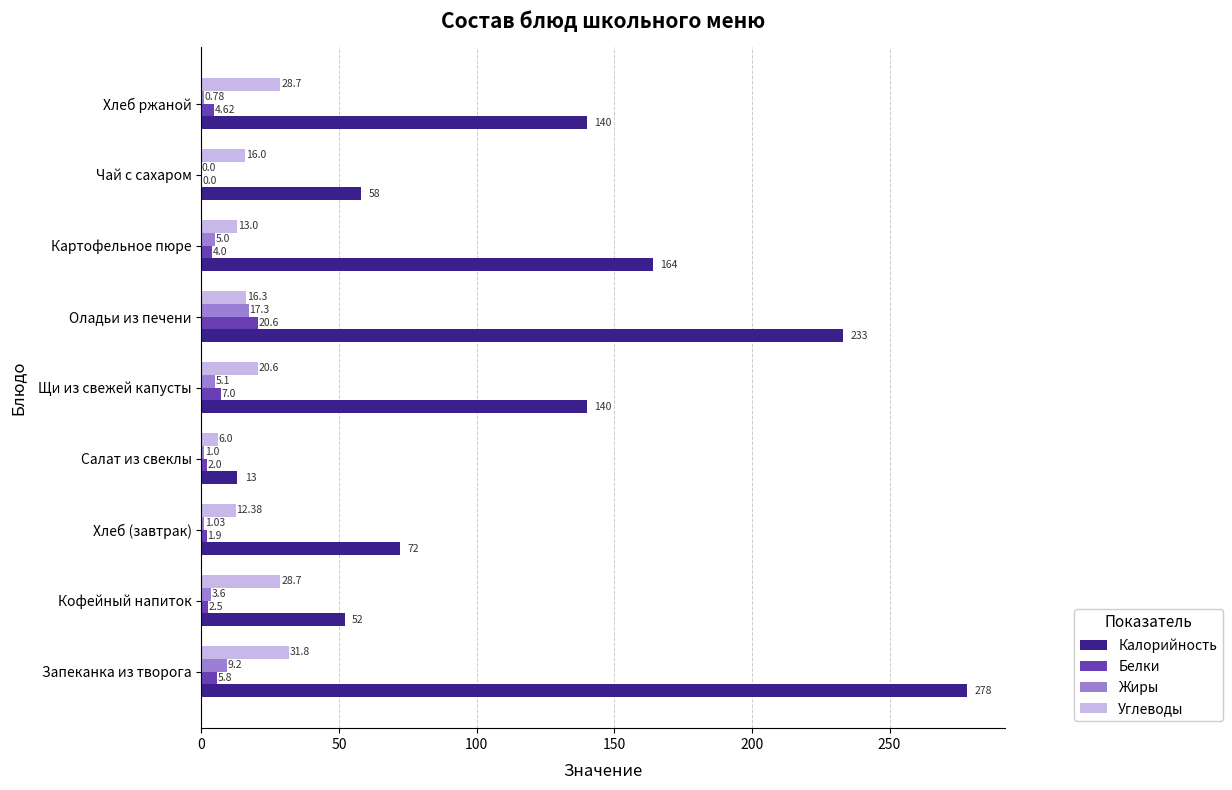

At which category is the sum across all series the highest?

Запеканка из творога